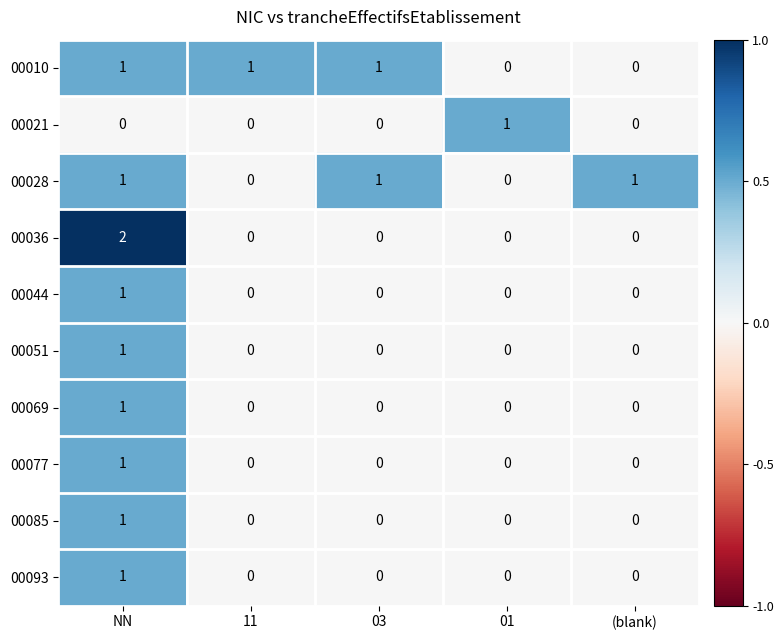

Which series has the largest range (max minus min)?

00036